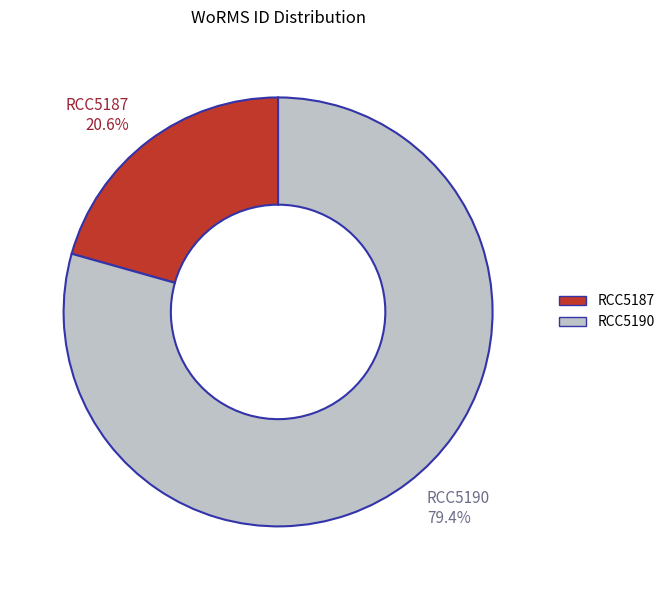

Which category has the biggest portion of the pie?

RCC5190